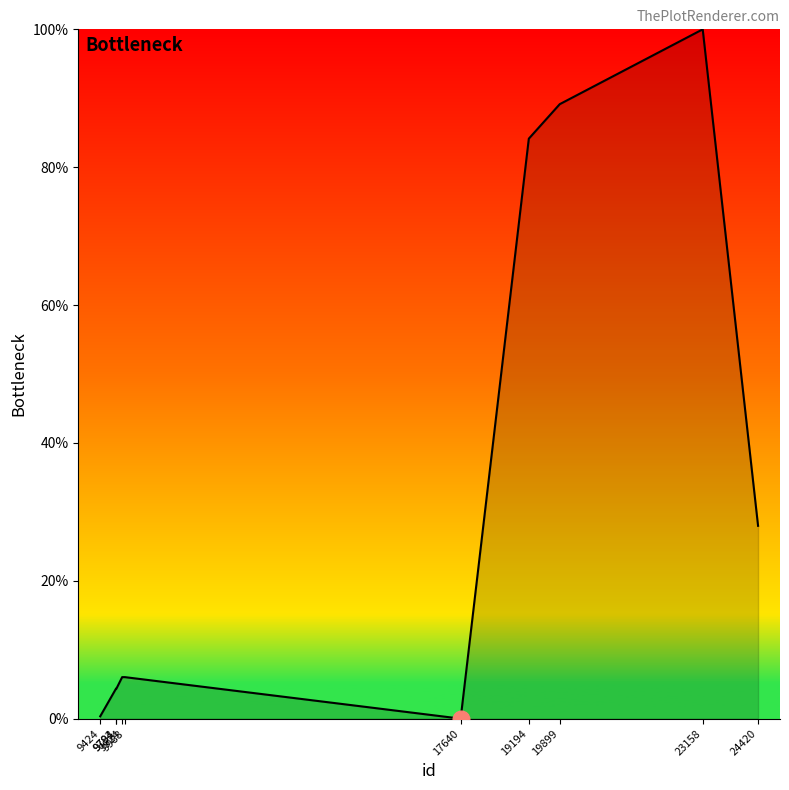

What is the change in value from 9424 to 9924?

+5.7